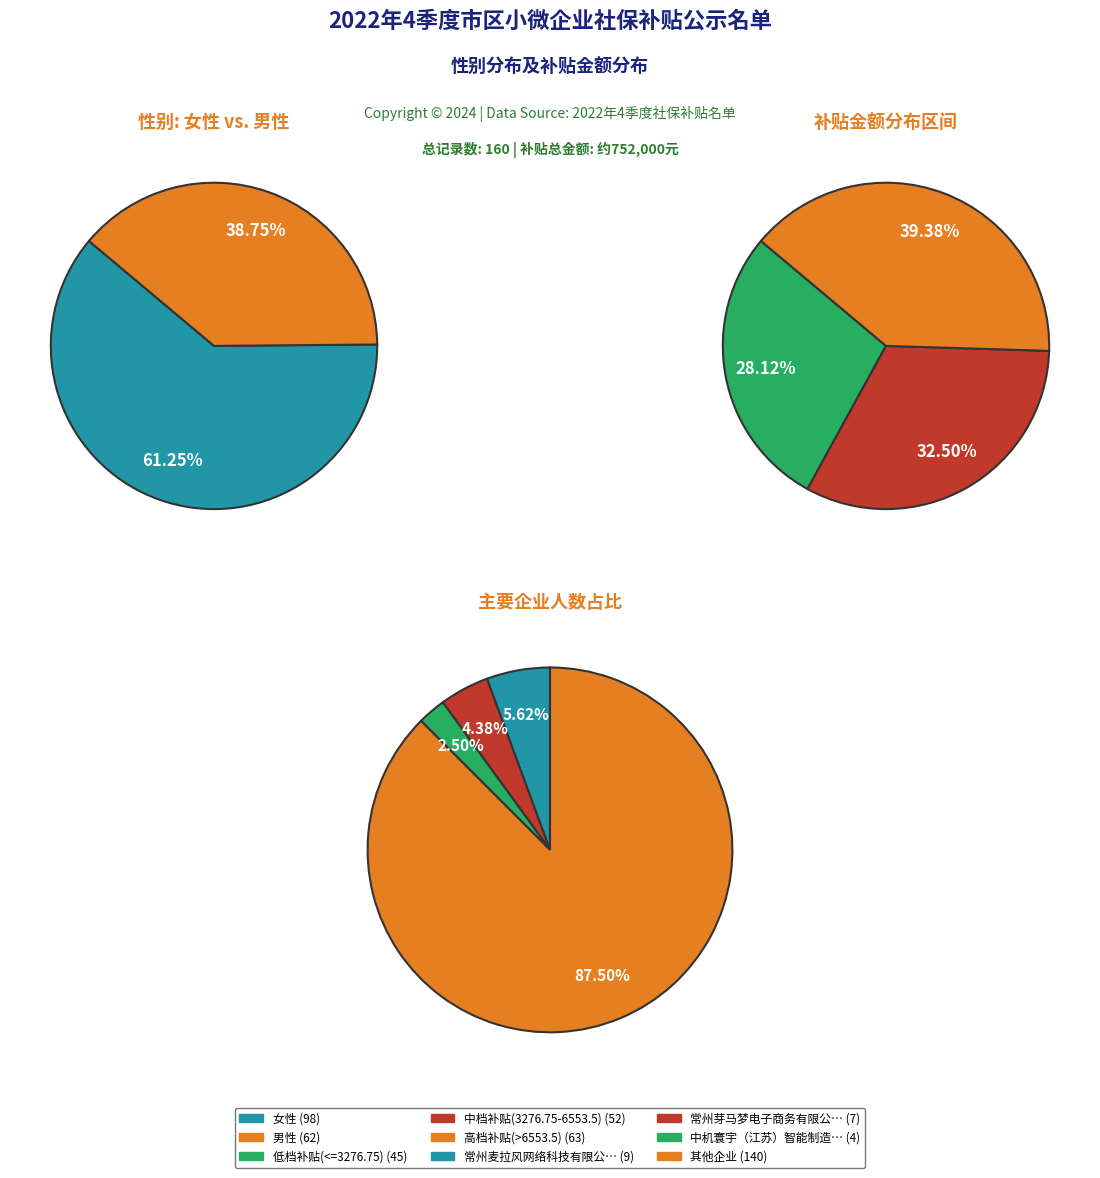

Which category accounts for the majority?

女性